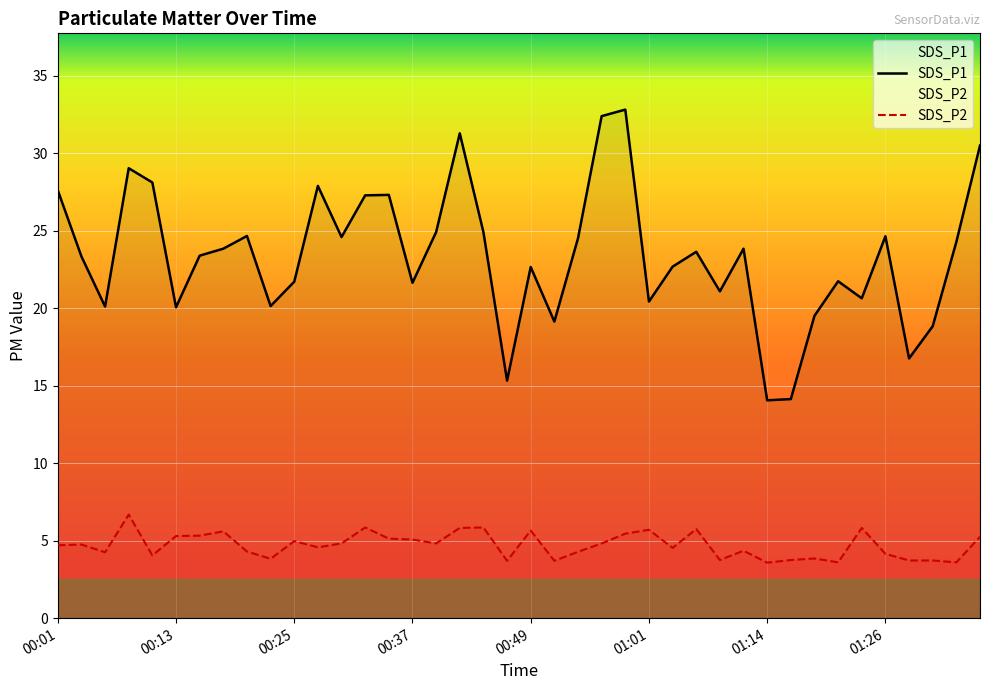

List the series in order of their overall mean, highest first.

SDS_P1, SDS_P2